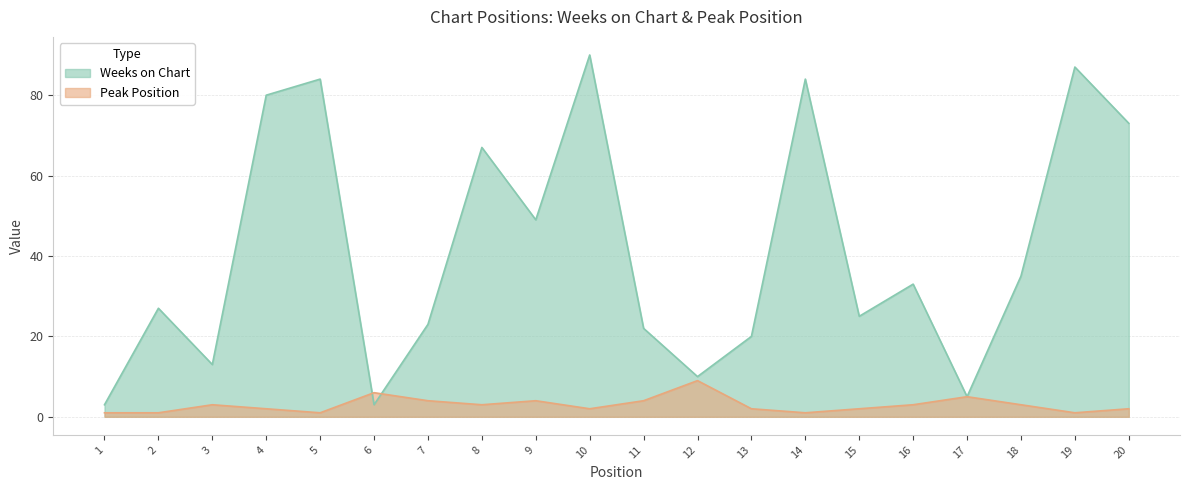

How many data points in Peak Position are above 3?

6